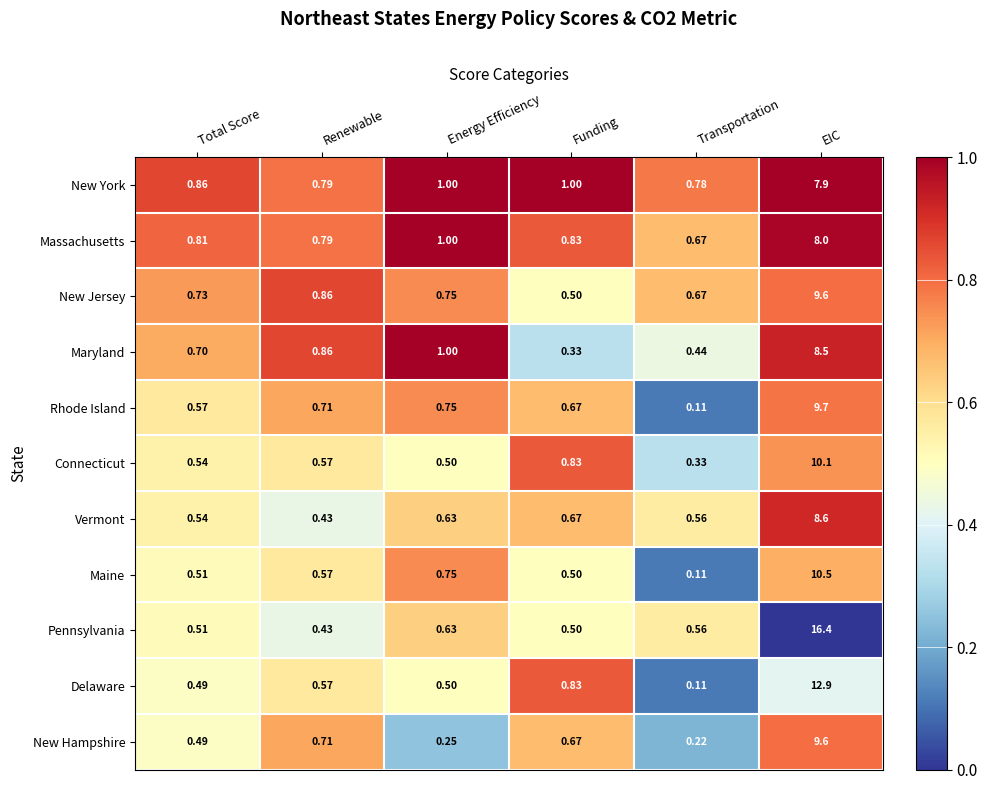

At which label does Connecticut reach its peak?

EIC